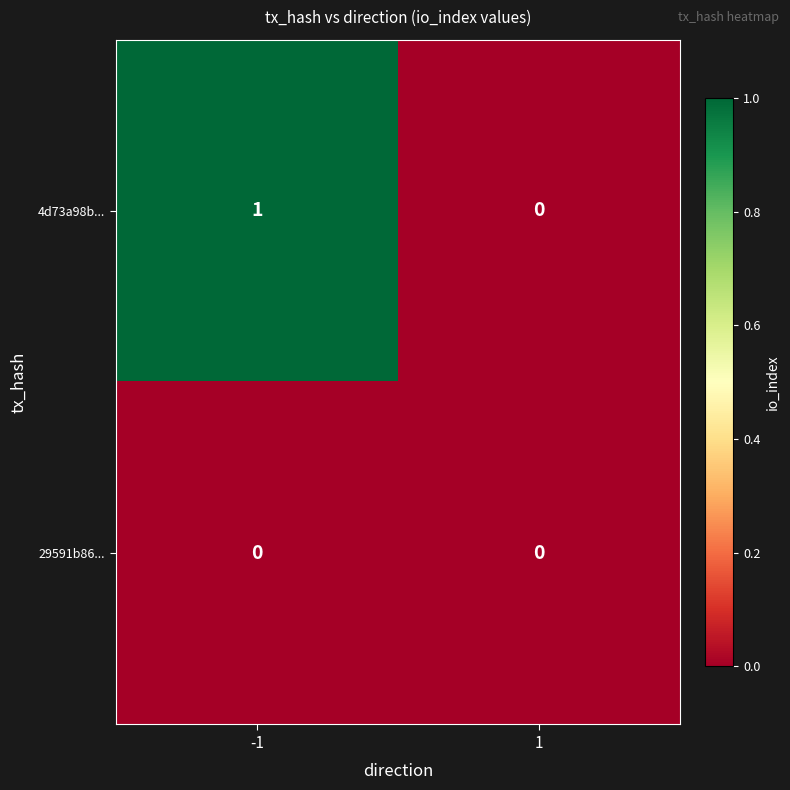

How many categories are shown in the chart?

2